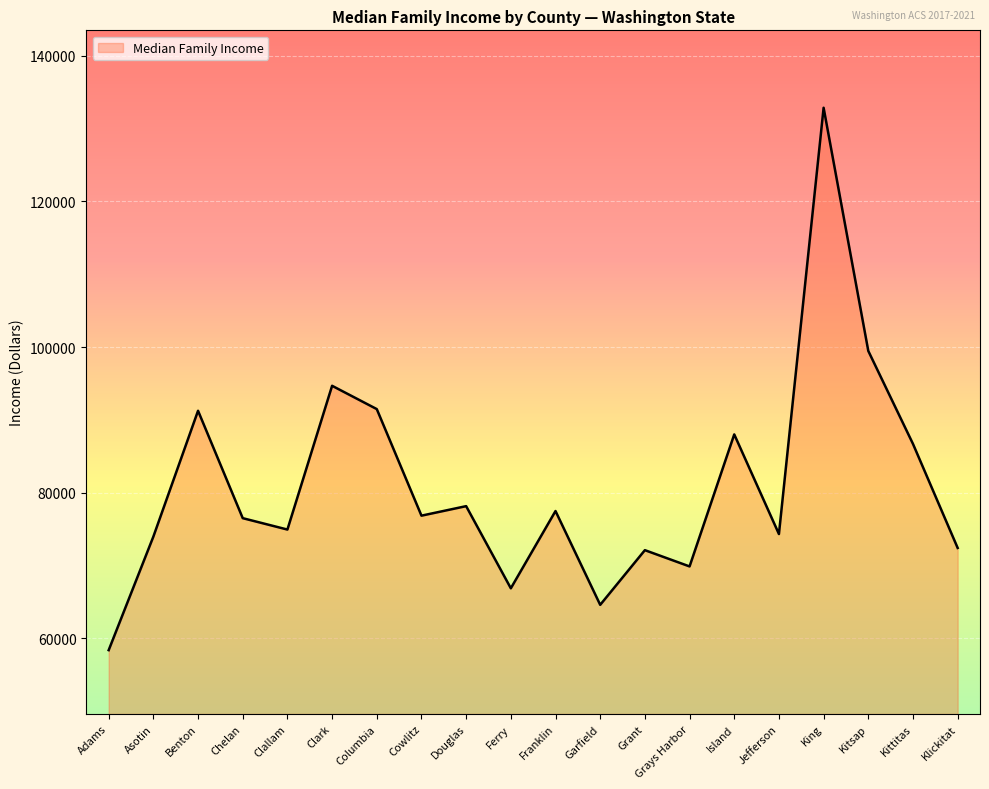

Which has a higher value, Columbia or Franklin?

Columbia